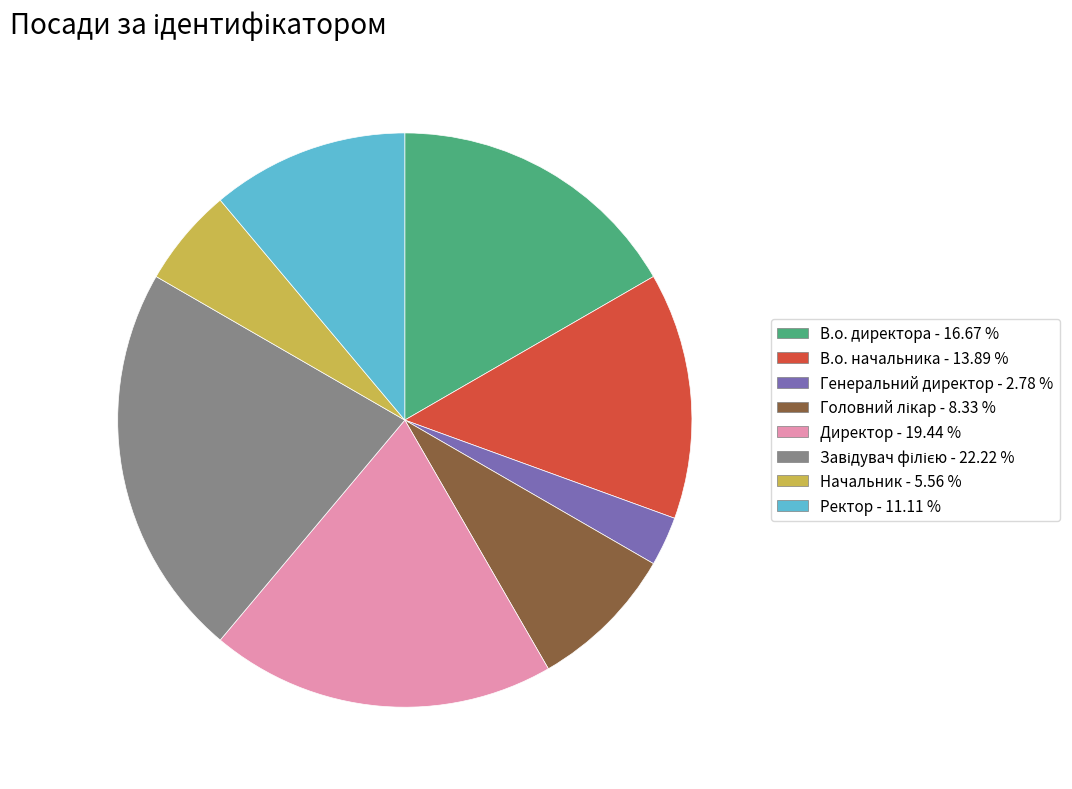

The В.о. директора slice represents 8% of the pie. True or false?

False